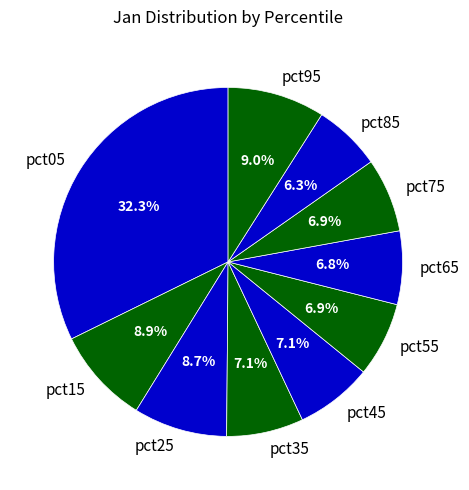

Count the number of slices in the pie.

10